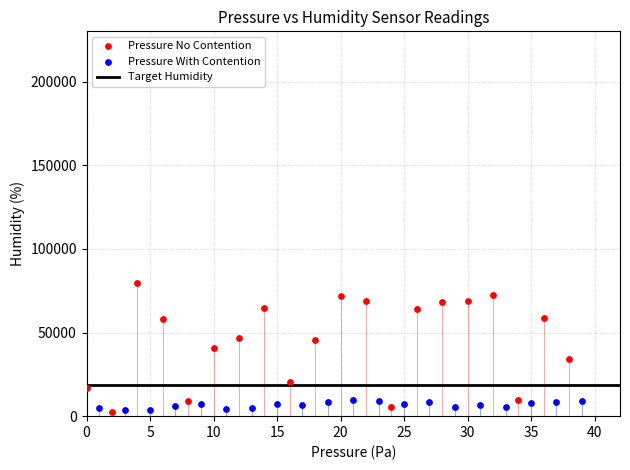

Which series contains the highest Y value?

Pressure No Contention